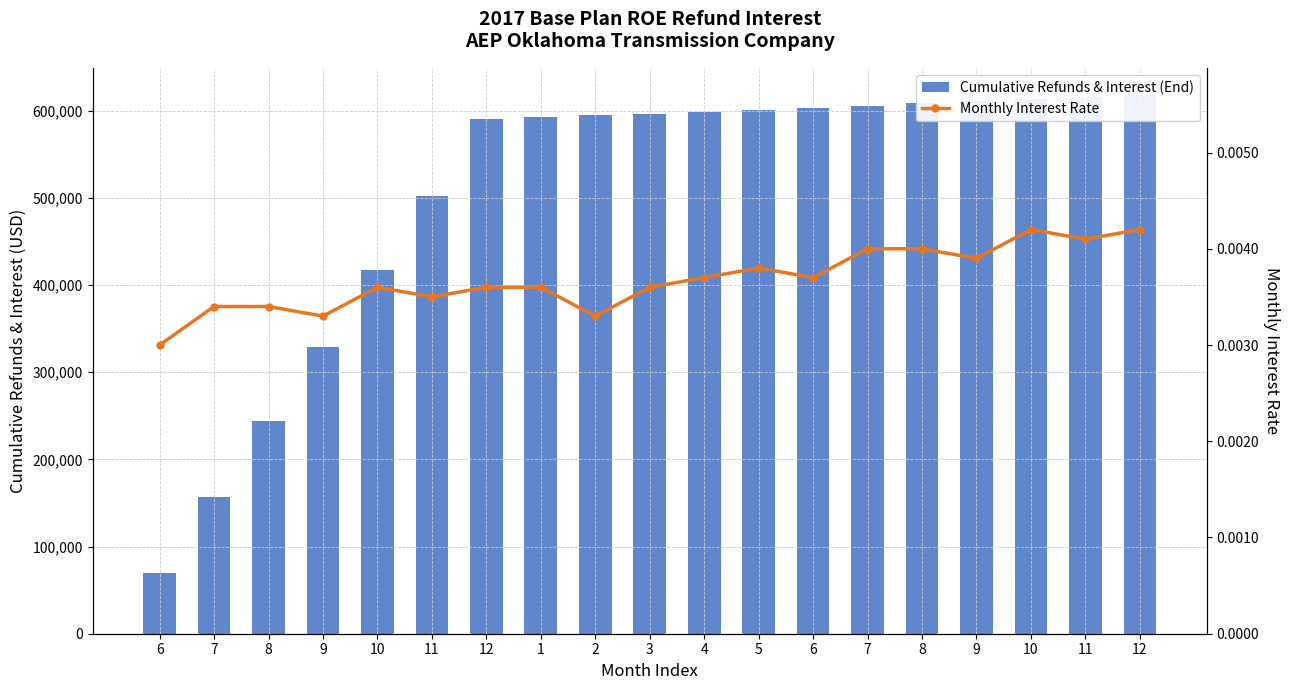

What is the greatest value displayed?

618285.2